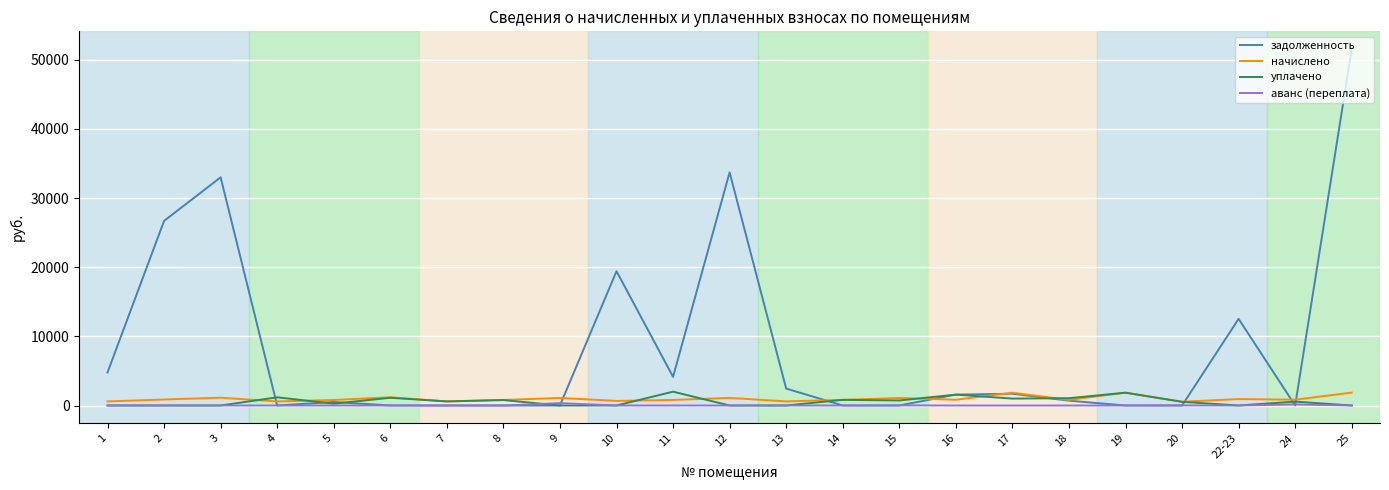

Between 2 and 3, which series saw the biggest shift?

задолженность